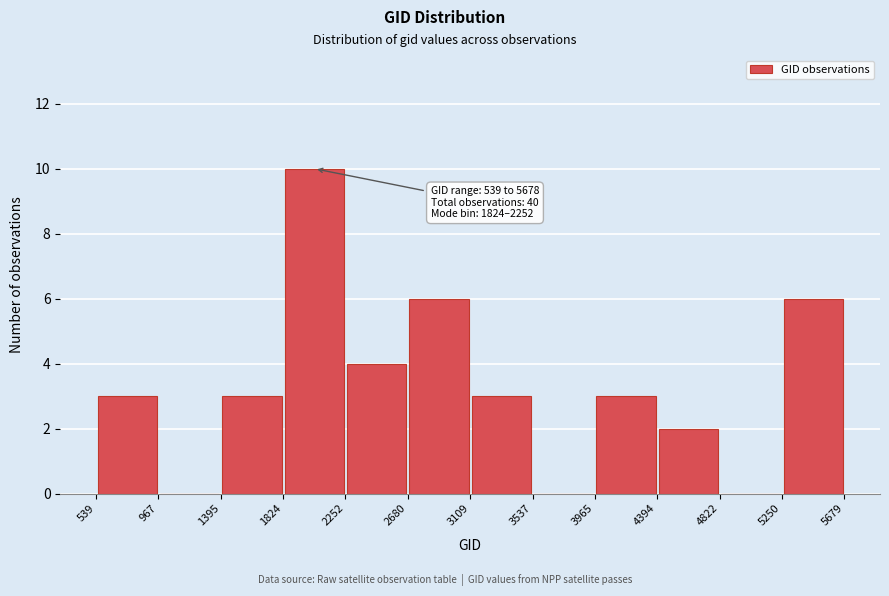

Over which range of the x-axis is the bar tallest?

1824 to 2252